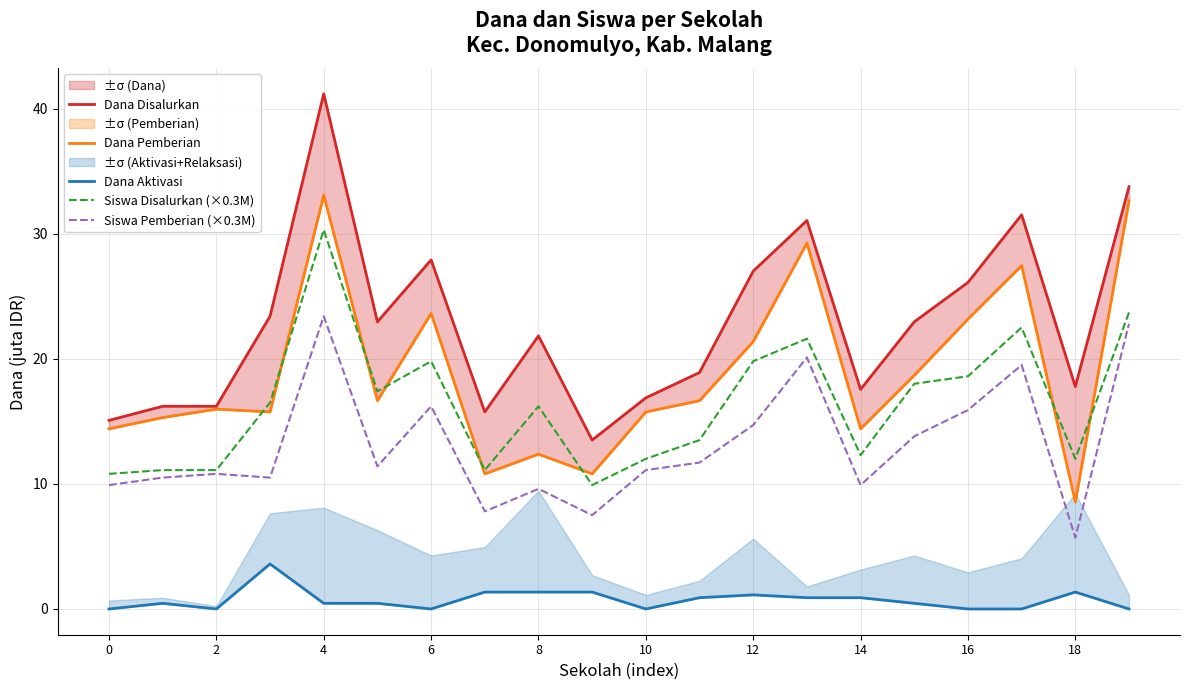

What is the value of the Siswa Disalurkan (×0.3M) point at the 14th from the left?

21.6